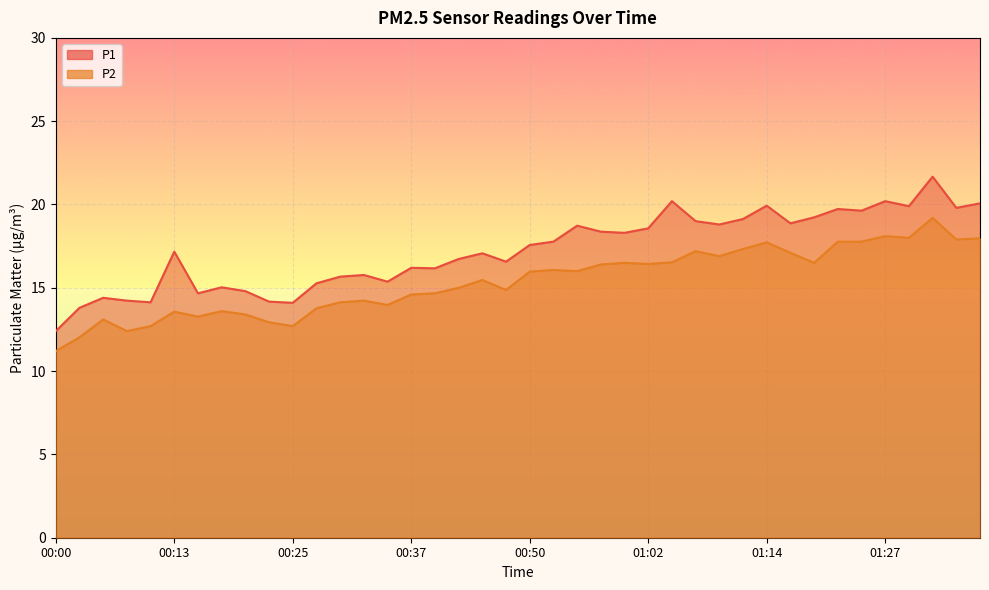

True or false: P2 and P1 intersect in this chart.

False